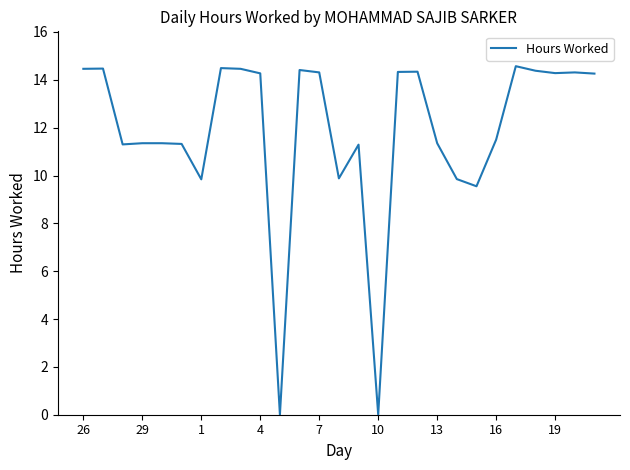

What is the difference between the maximum and minimum values?

14.6